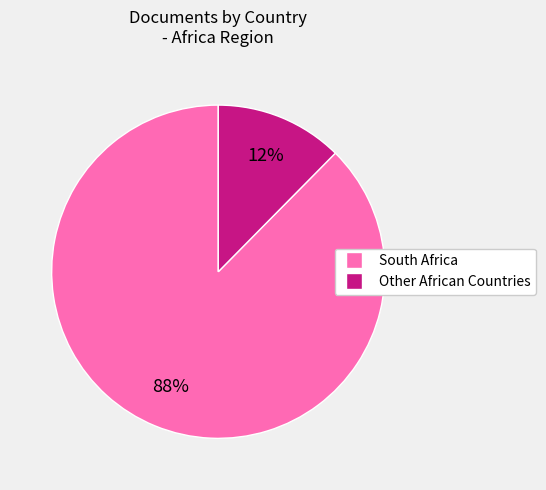

Count the number of slices in the pie.

2